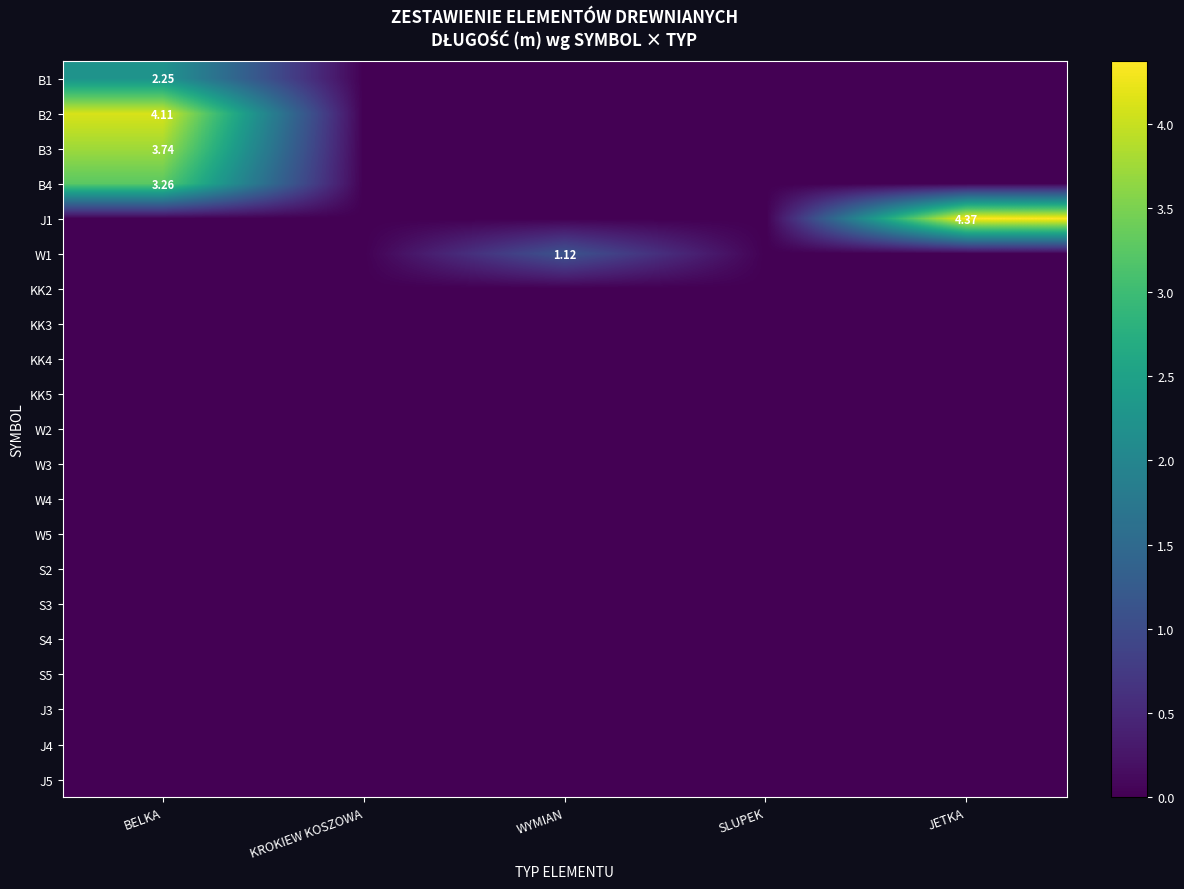

What is the difference between the maximum and minimum values in the B4 series?

3.3